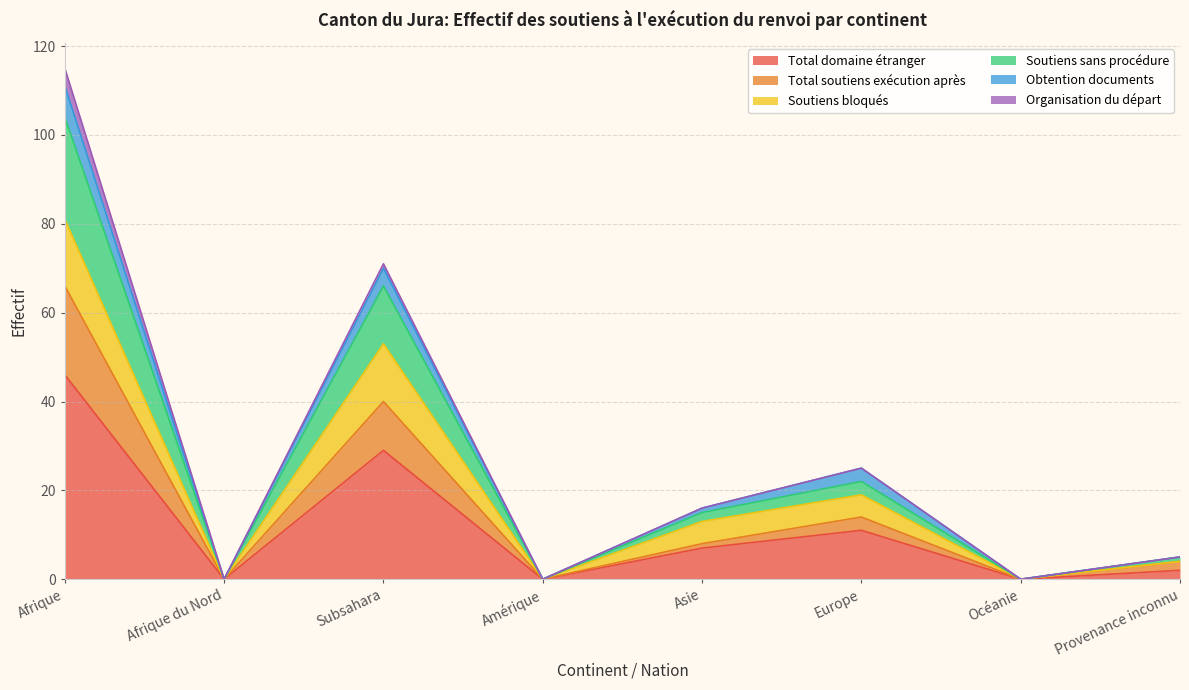

What is the maximum value for Total domaine étranger?

46